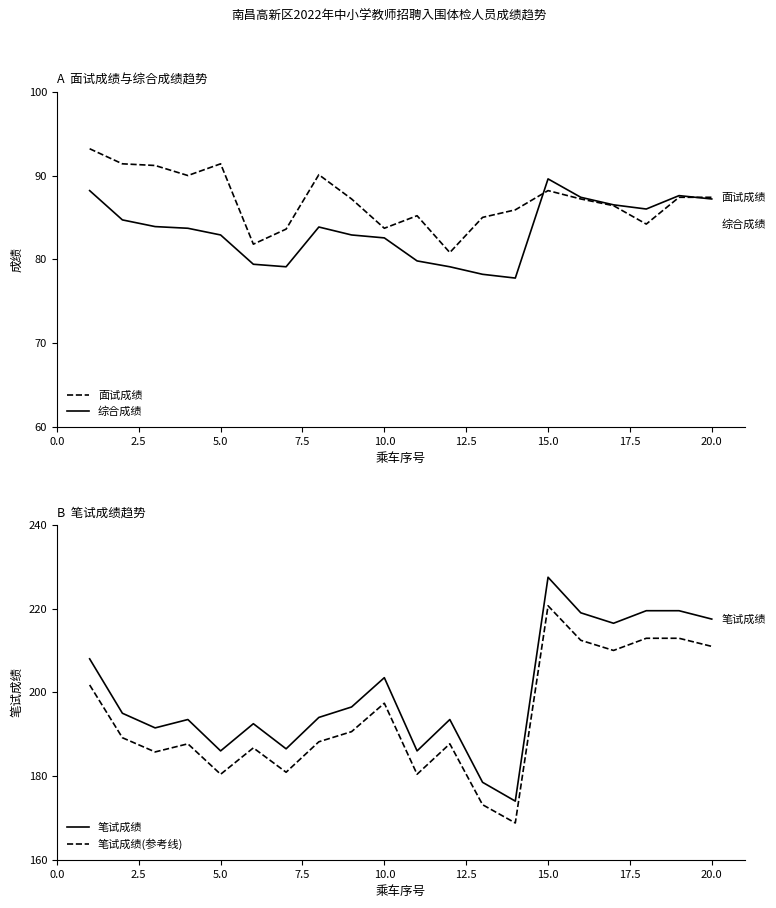

What is the highest value of the 综合成绩 series?

89.6